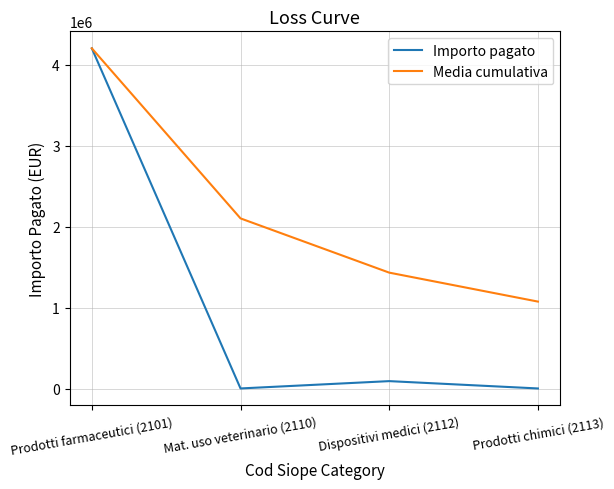

What is the greatest value displayed?

4203773.0